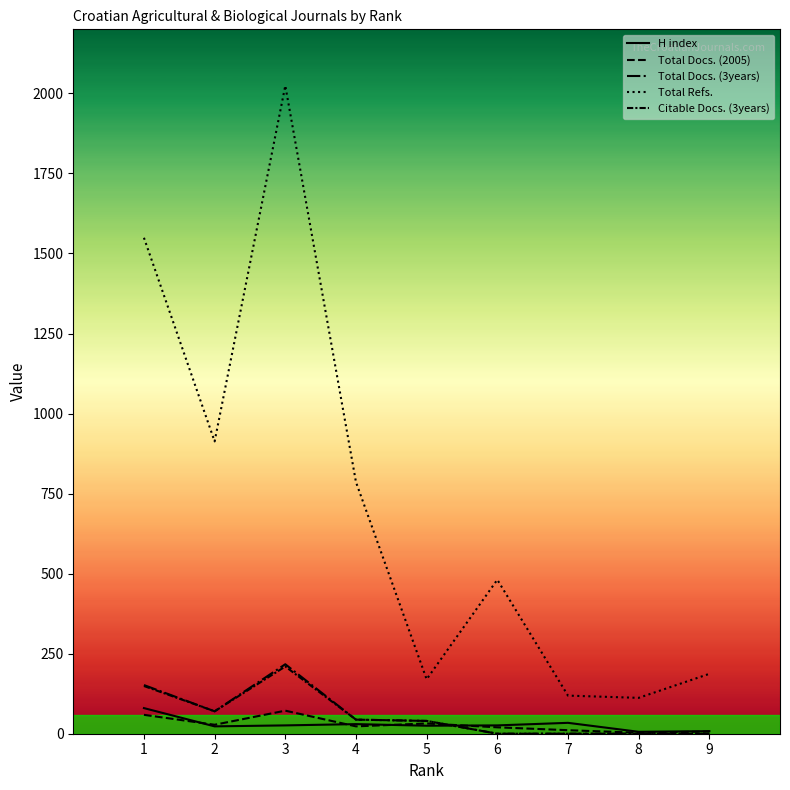

How many interior local peaks does the H index series have?

2